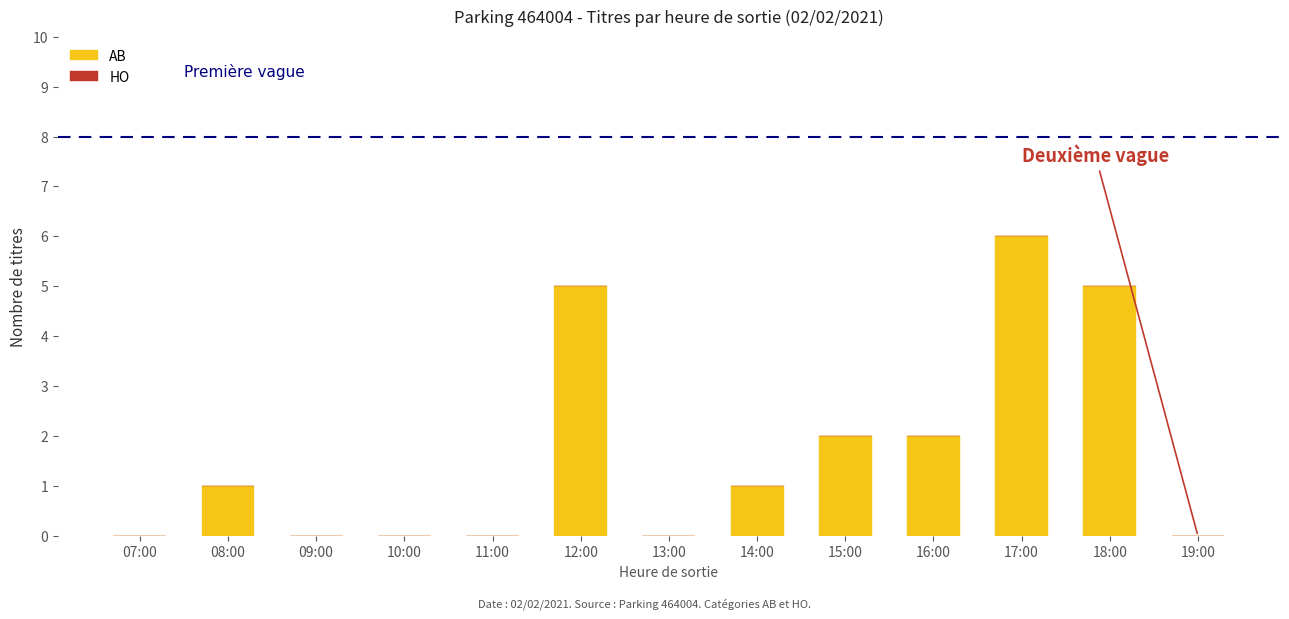

At which category does the chart reach its peak across all series?

17:00